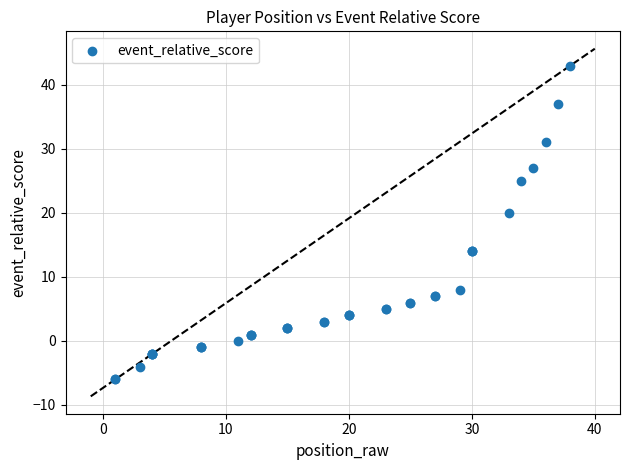

What Y value in the scatter plot is closest to 18?

20